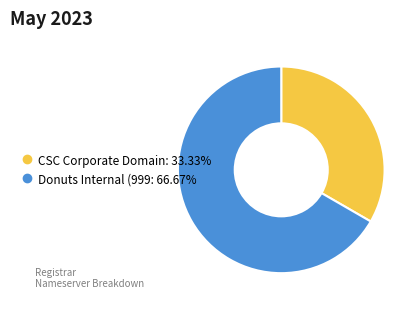

Does any single category account for the majority?

Yes